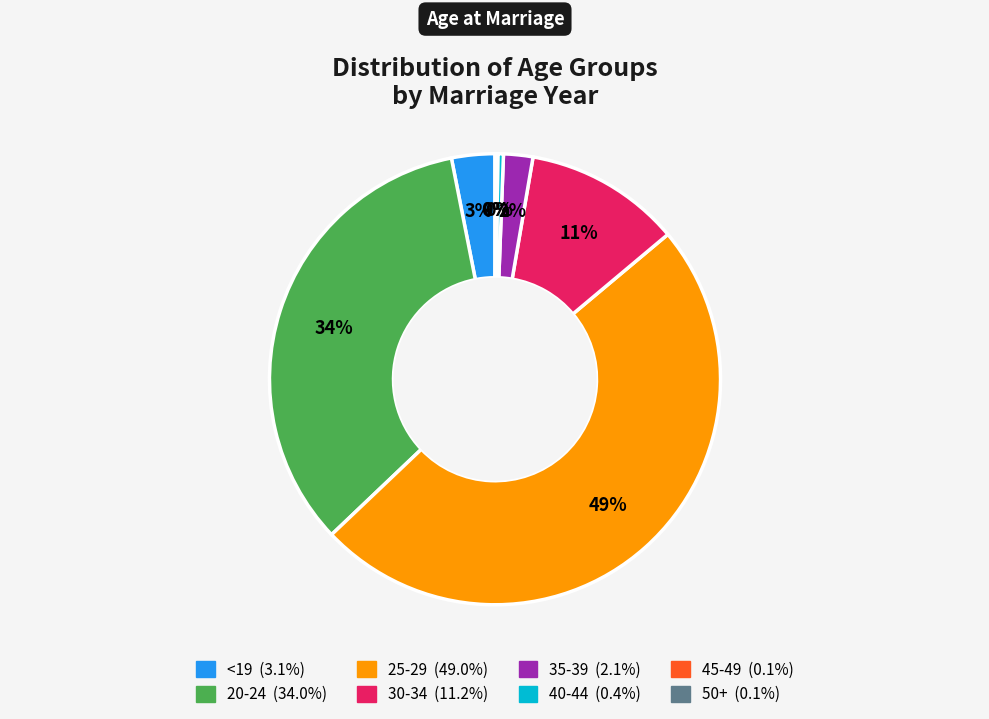

Which has a higher value, 30-34 or 40-44?

30-34